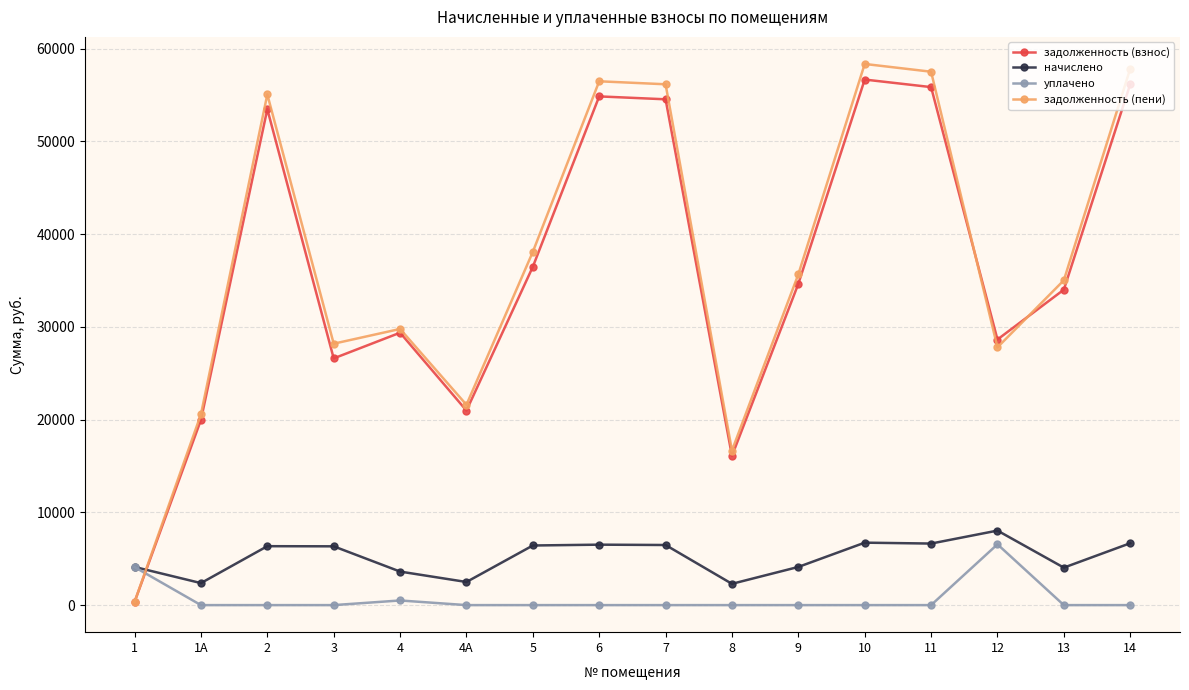

Which series has the largest total across all categories?

задолженность (пени)